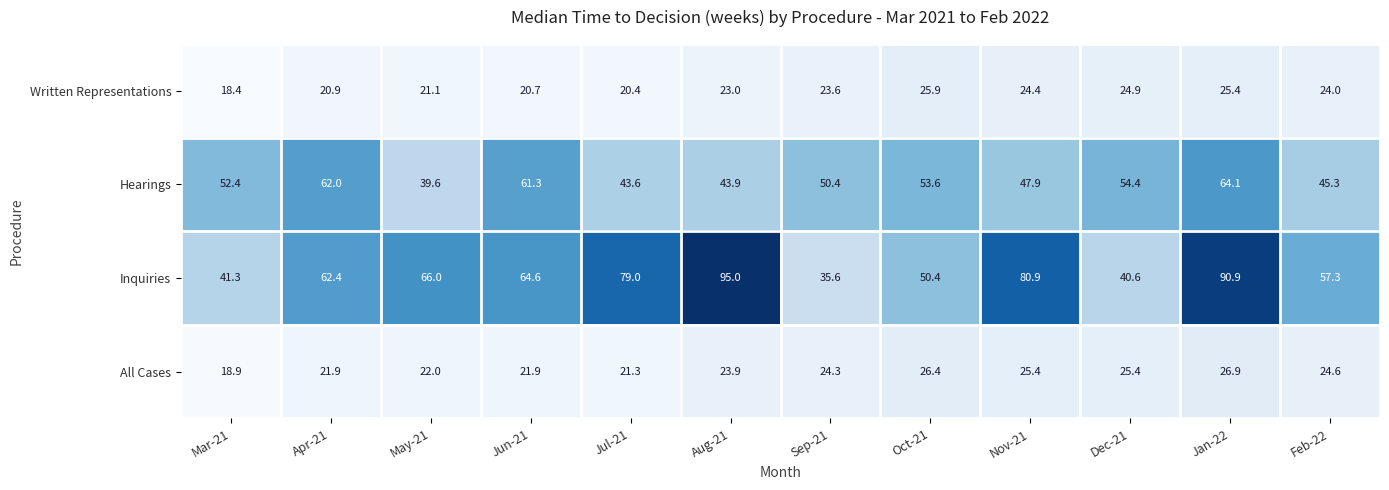

What is the sum of the Written Representations values at Jul-21 and May-21?

41.5